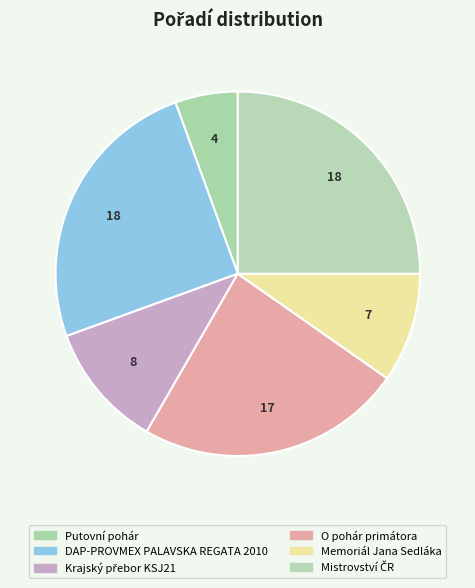

How many segments does this pie chart have?

6